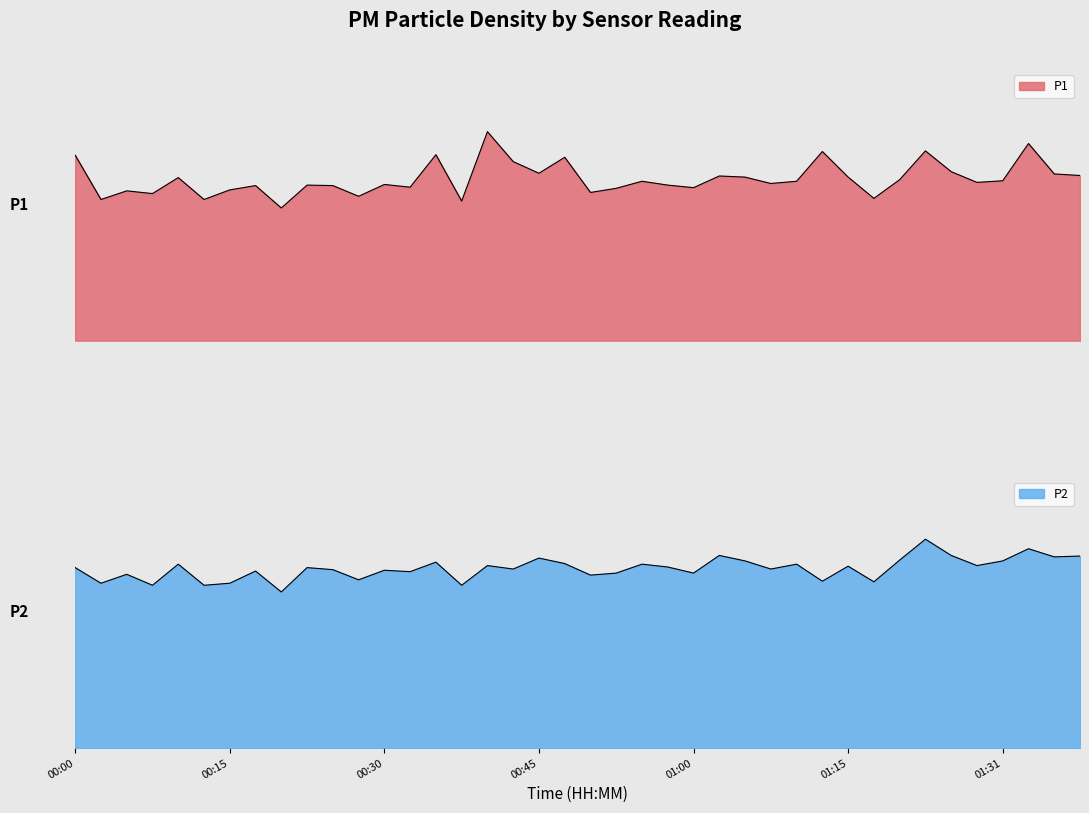

Rank the series at 00:52 from lowest to highest value.

P2, P1